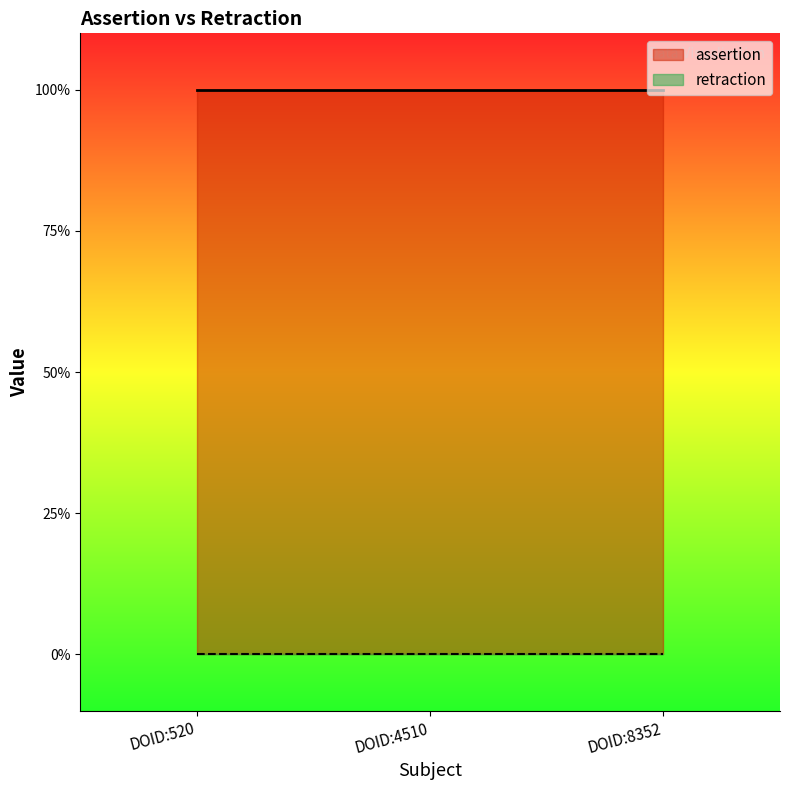

Which series has the widest spread of values?

assertion